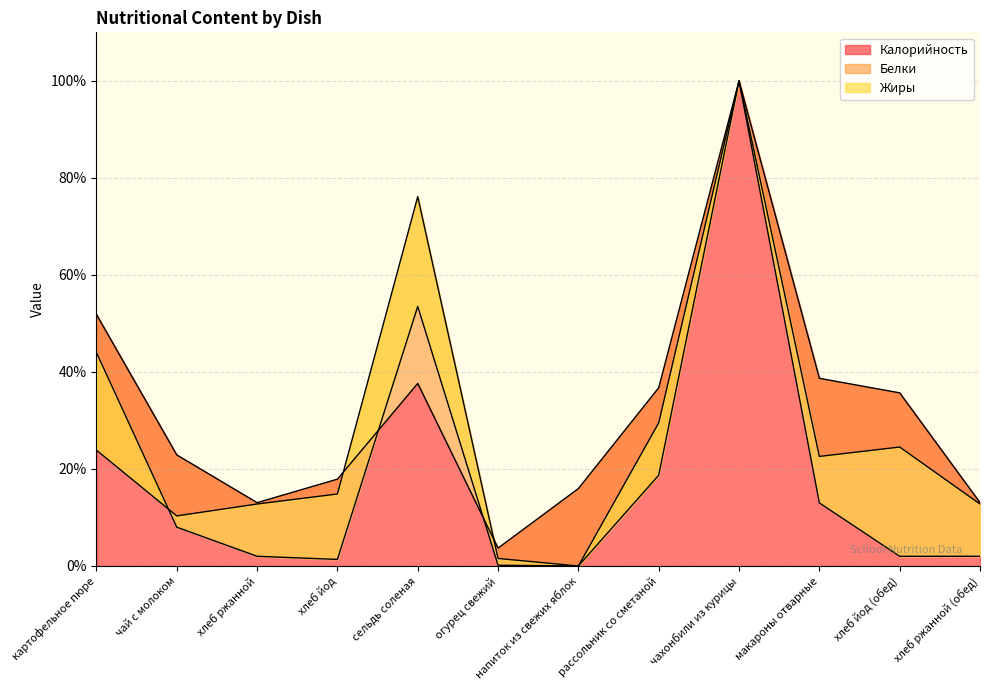

What is the spread (max minus min) of values at картофельное пюре?

28.0